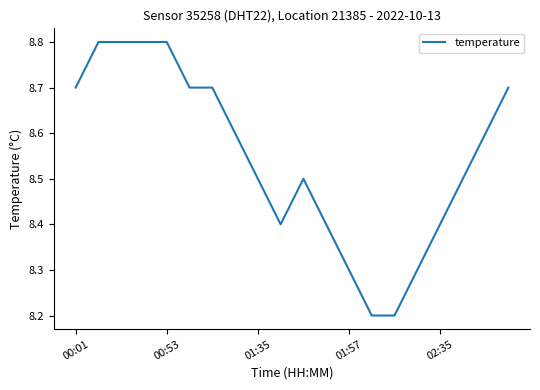

What is the smallest value displayed?

8.2